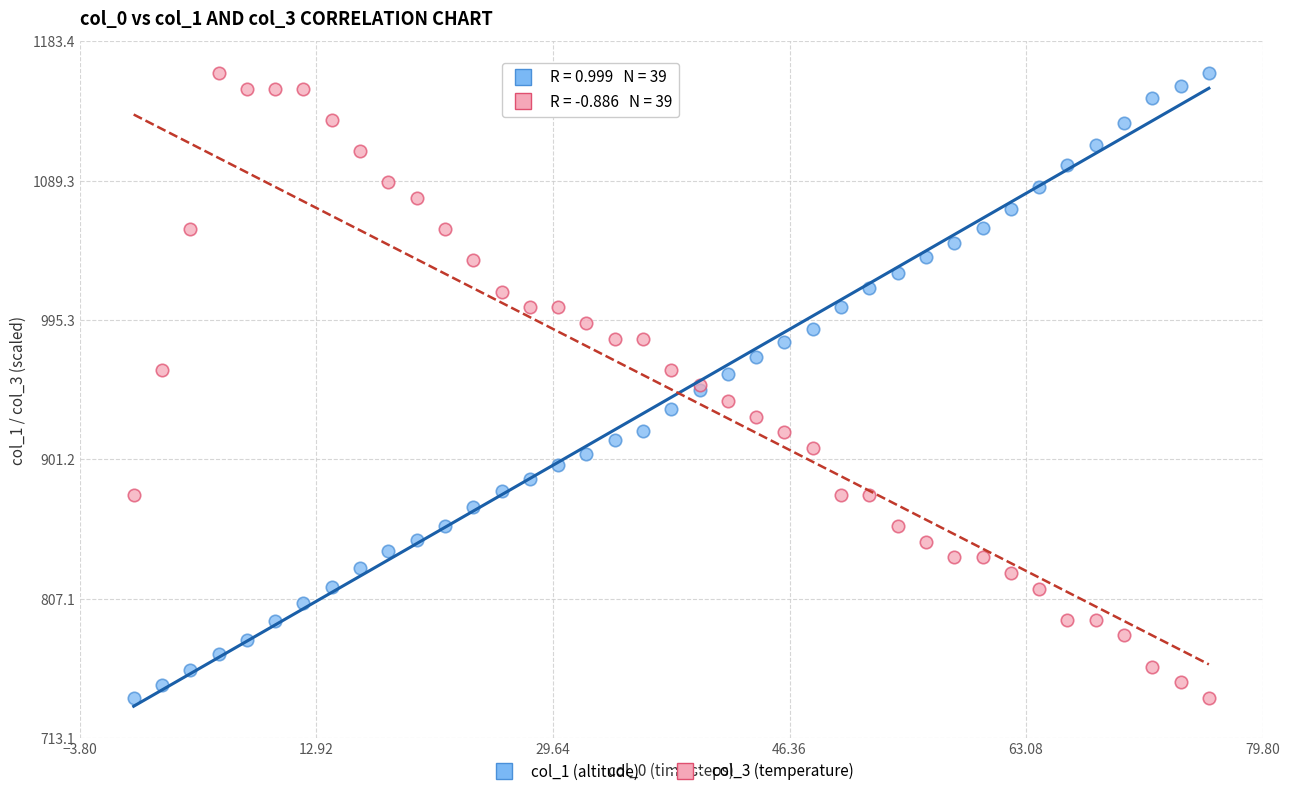

What are all the series names shown in the legend?

col_1 (altitude), col_3 (temperature)